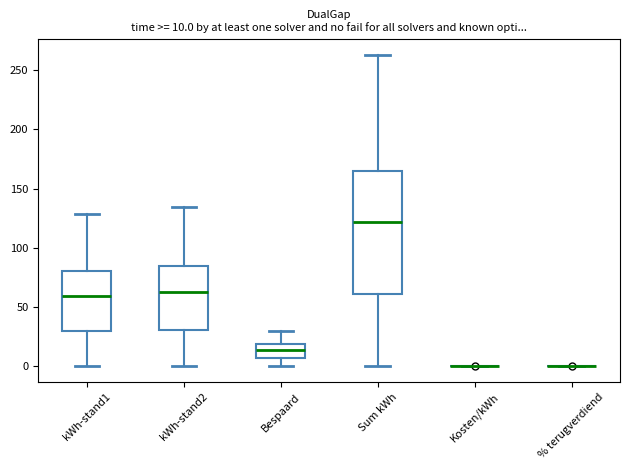

Comparing the boxes themselves (not the whiskers), which one is the tallest?

Sum kWh